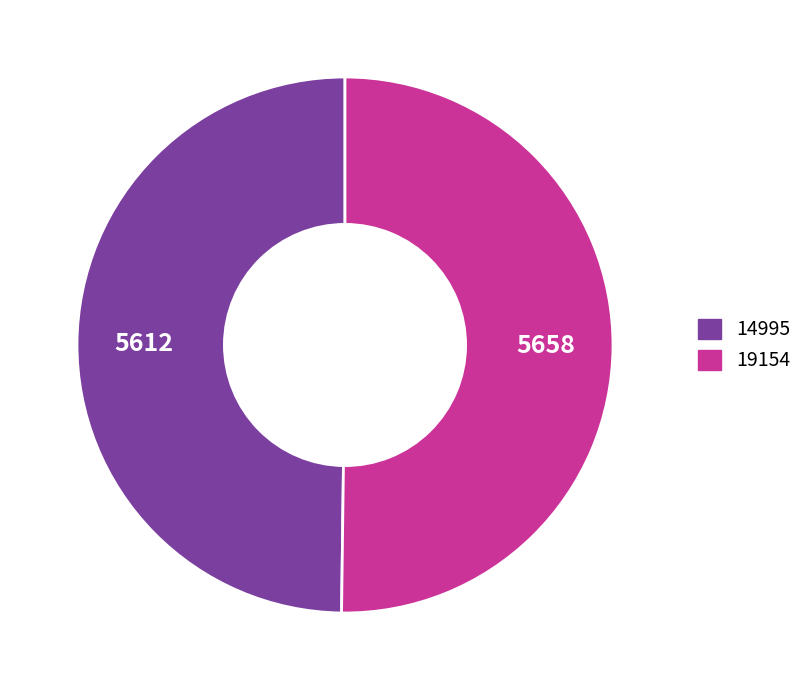

The 14995 slice represents 50% of the pie. True or false?

True